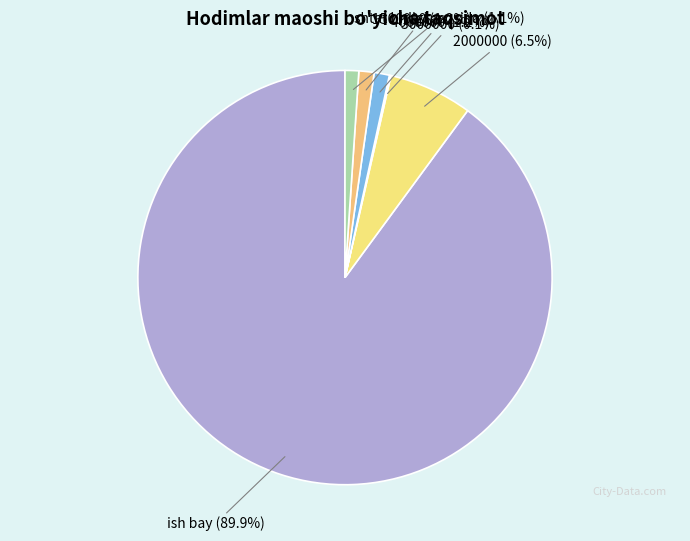

To the nearest percent, what is the average slice percentage?

17%